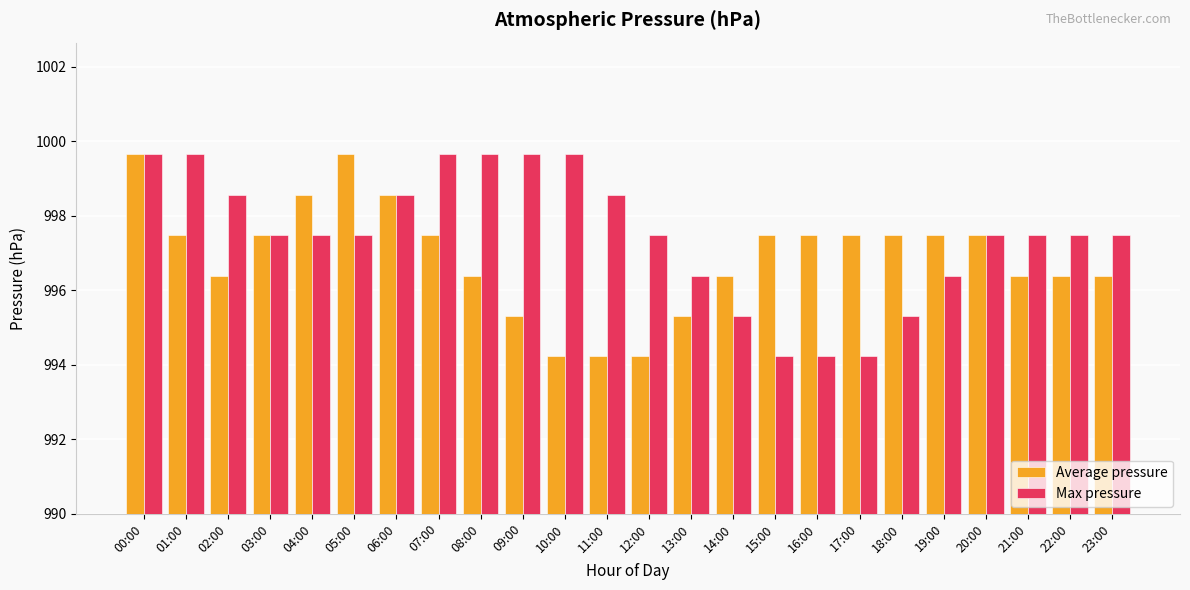

At which label does Max pressure first exceed 997?

00:00